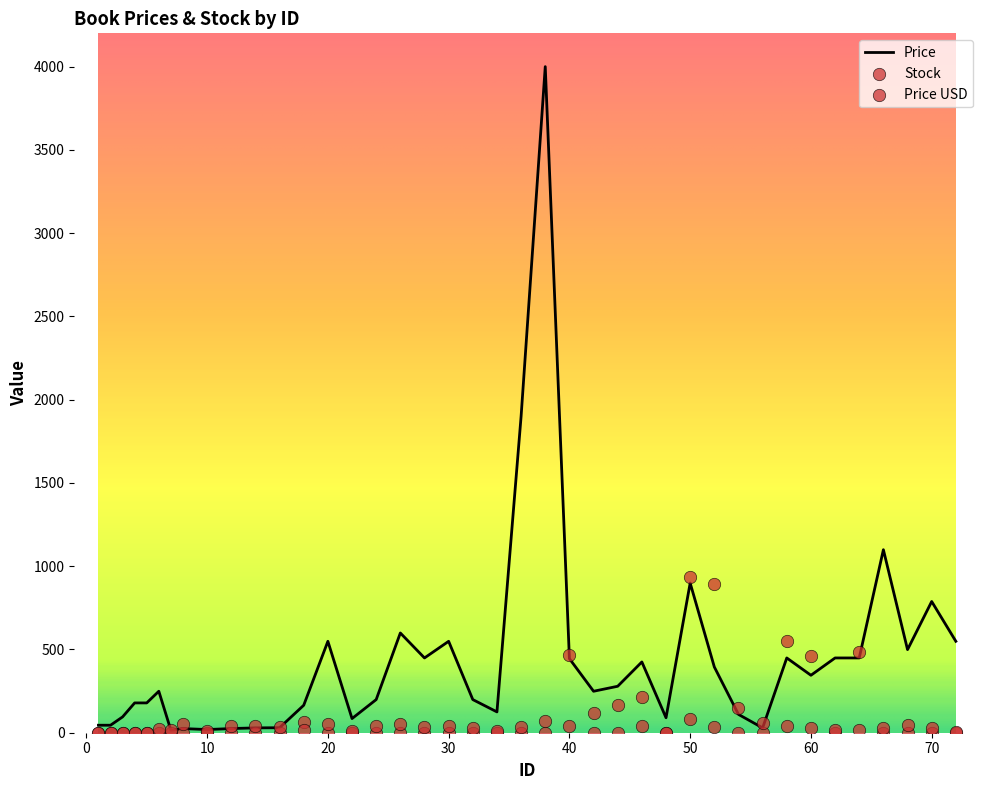

Which series contains the lowest Y value?

Stock